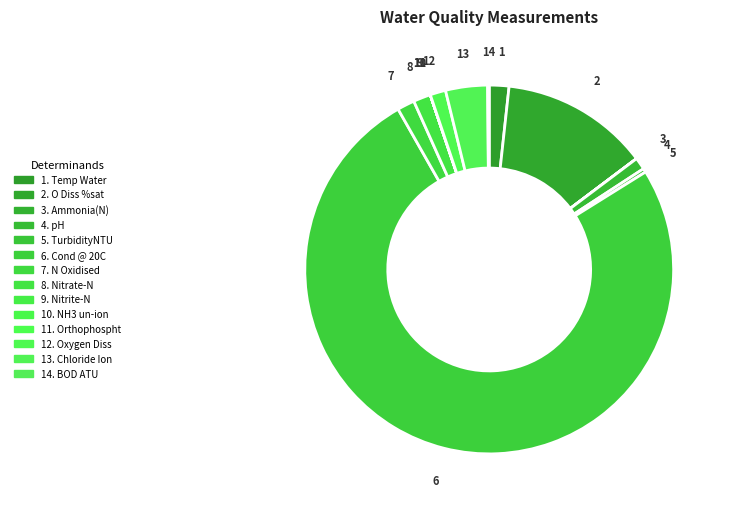

To the nearest percent, what is the difference between the largest and smallest slice percentages?

76%